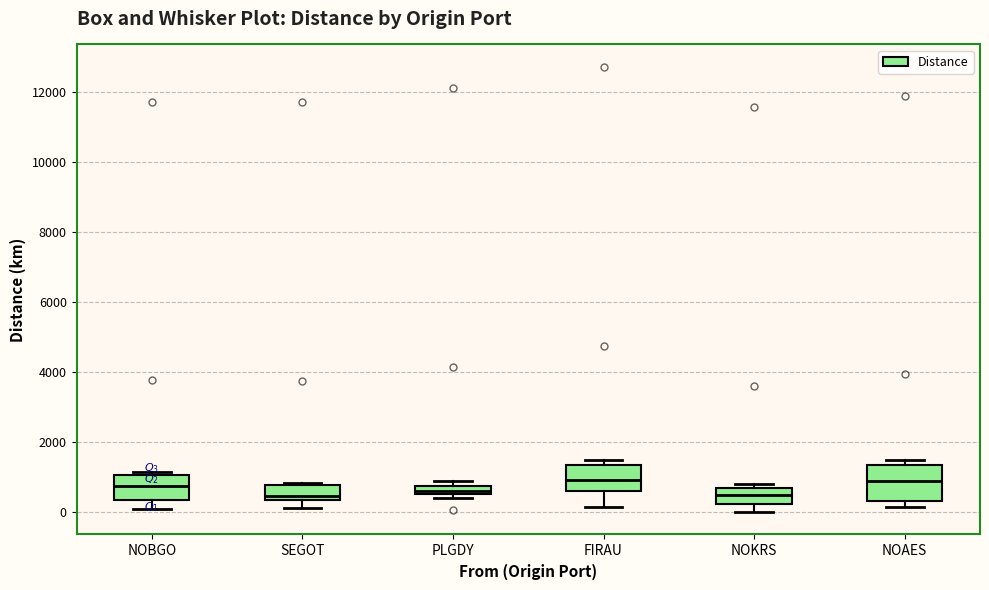

Where is the lower edge of the box for PLGDY on the y-axis? The values are not printed on the chart, so give them approximately, as read against the axis.

600